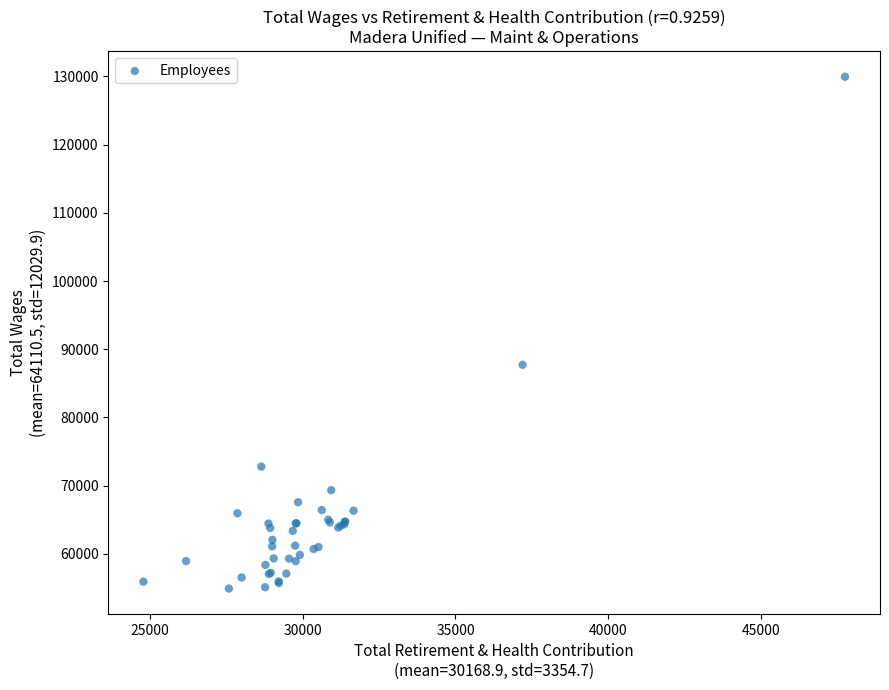

What Y value in the scatter plot is closest to 92431?

87721